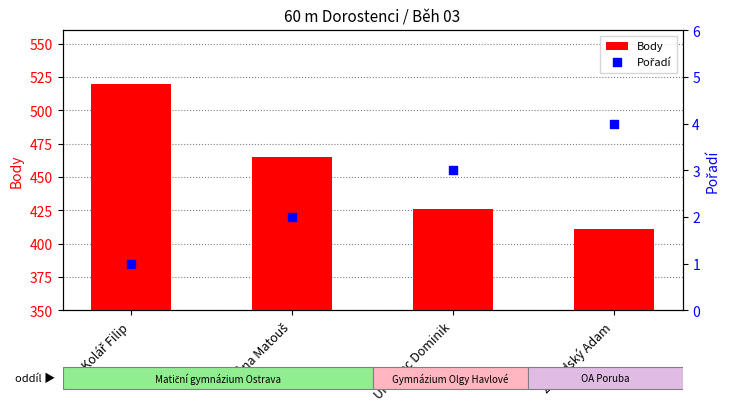

What is the total value across all series at Kolář Filip?

521